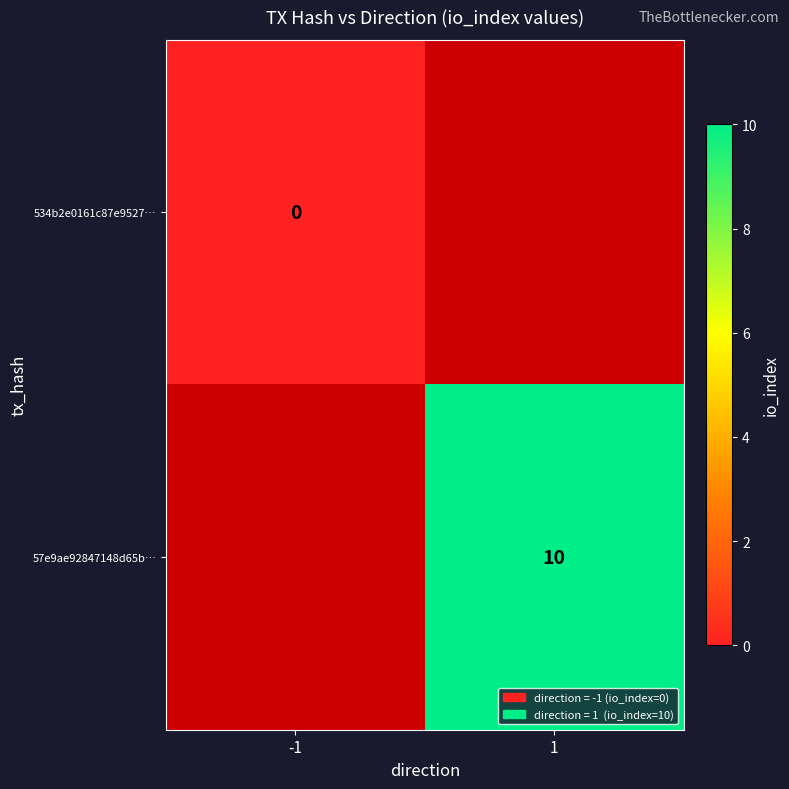

What is the approximate value of 57e9ae92847148d65b… at 1?

10.0